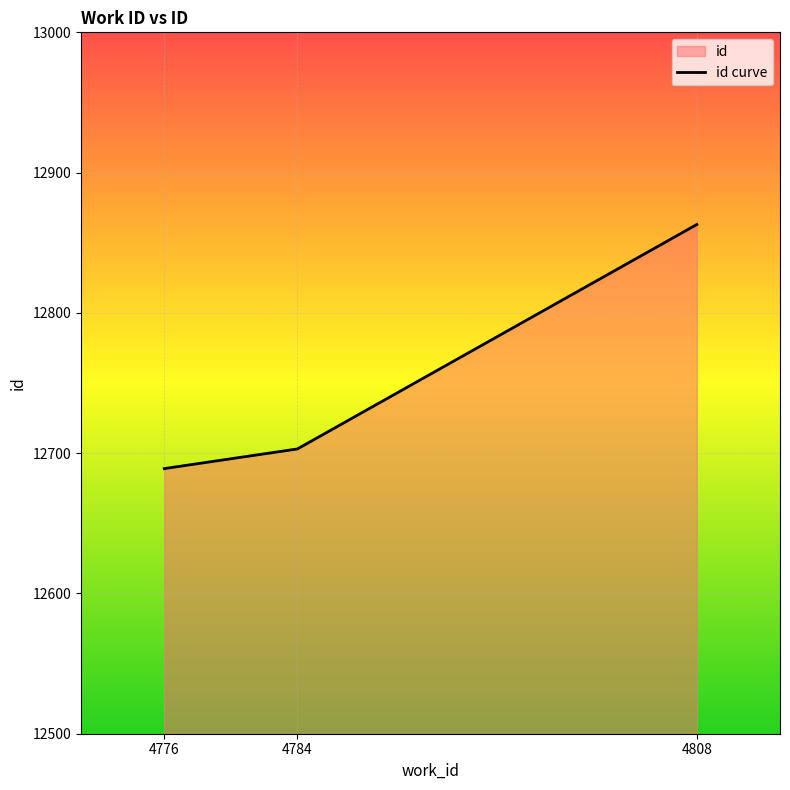

Does the chart display data point markers on the line(s)?

No